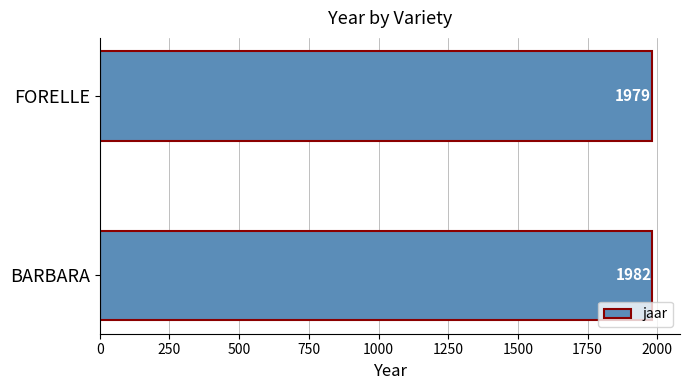

What is the change in value from BARBARA to FORELLE?

-3